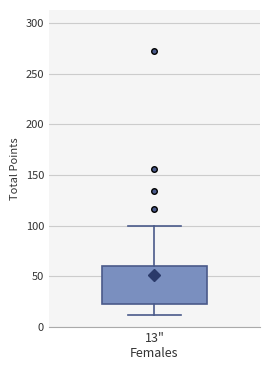

Read this box plot against the y-axis: the position of the median line, the range covered by the box, and the ends of both whiskers. The values are not printed on the chart, so give them approximately, as read against the axis.

median 35, box 25 to 60, whiskers 10 to 100